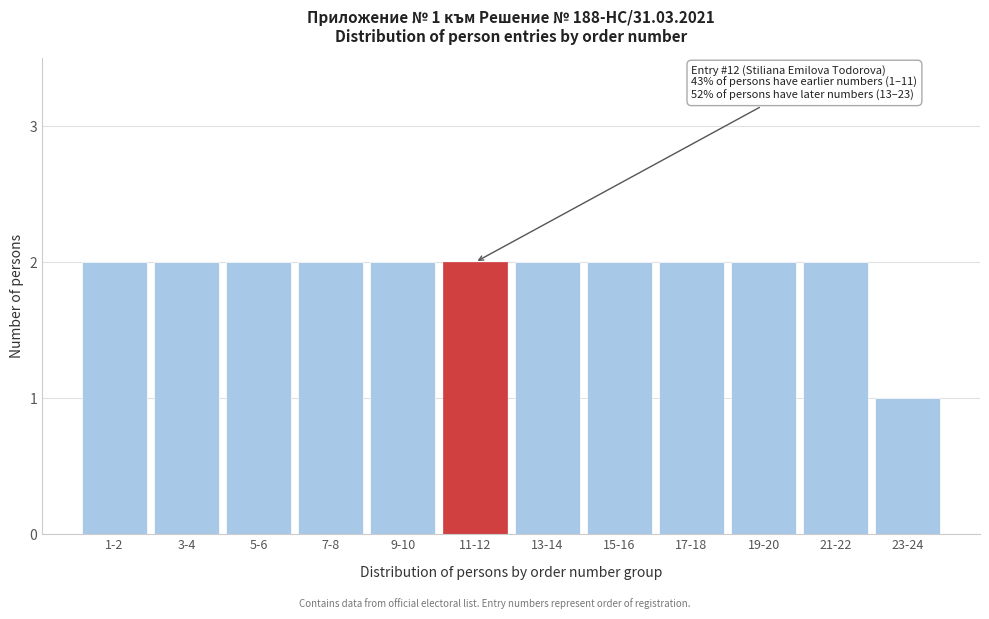

Reading left to right, list all the values displayed in this chart.

2	2	2	2	2	2	2	2	2	2	2	1